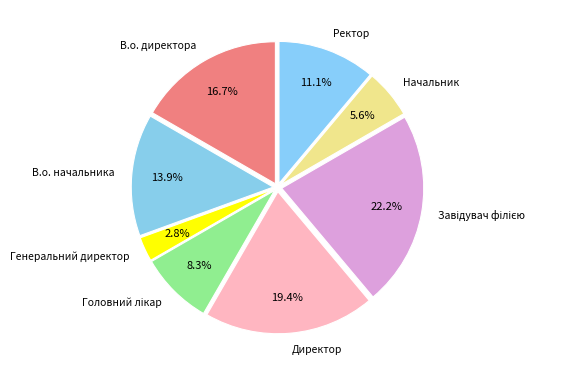

To the nearest percent, what is the difference between the largest and smallest slice percentages?

19%